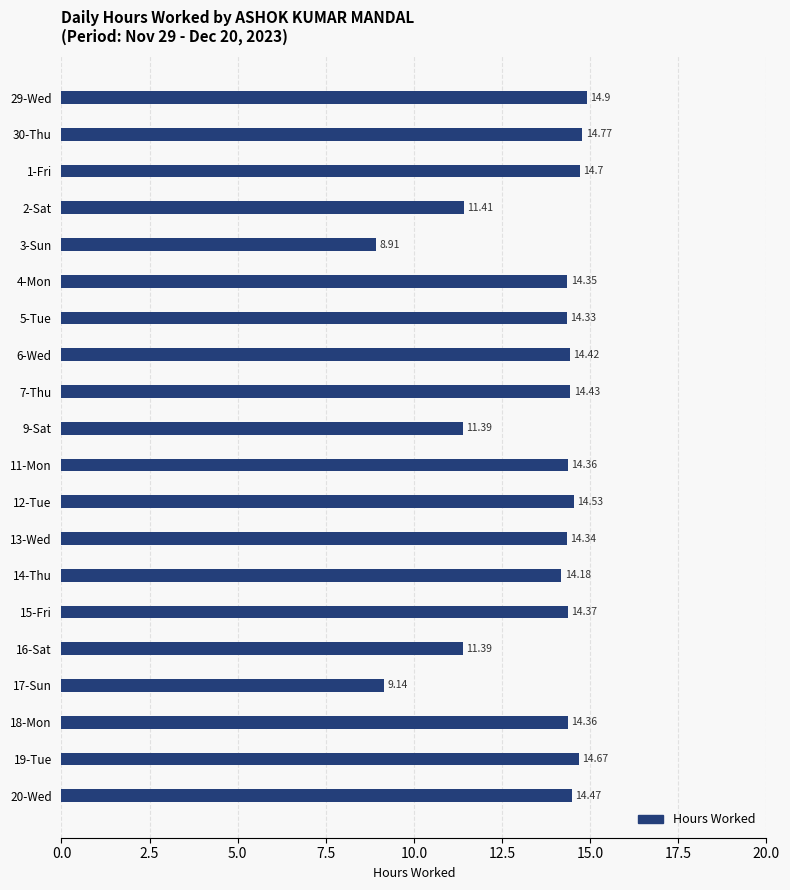

What is the minimum value shown in the chart?

8.9